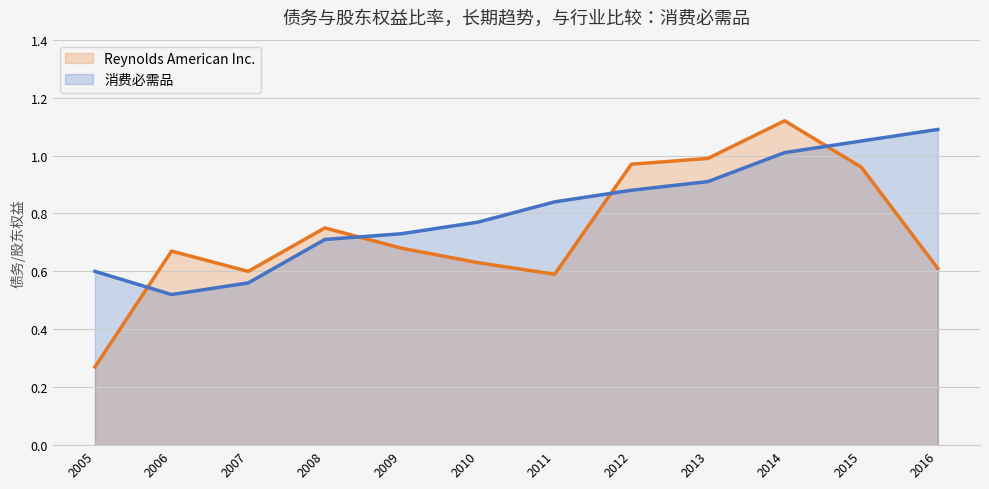

At which label is Reynolds American Inc. closest to 0?

2005